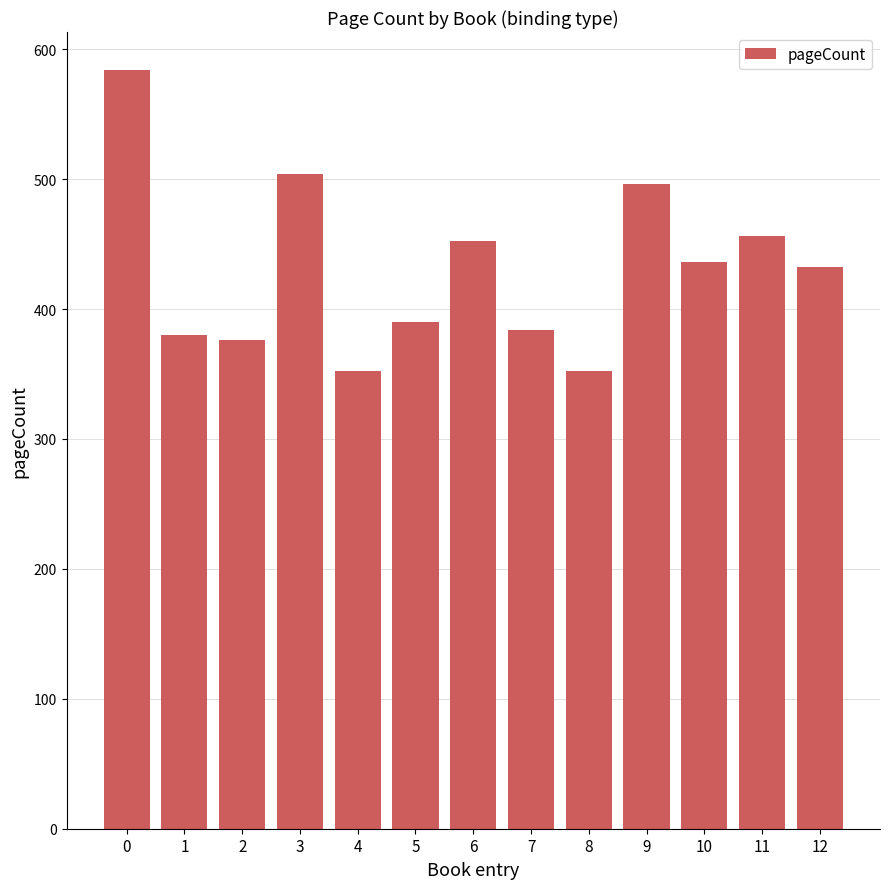

Approximately how many times larger is the value at 10 compared to 3?

0.9